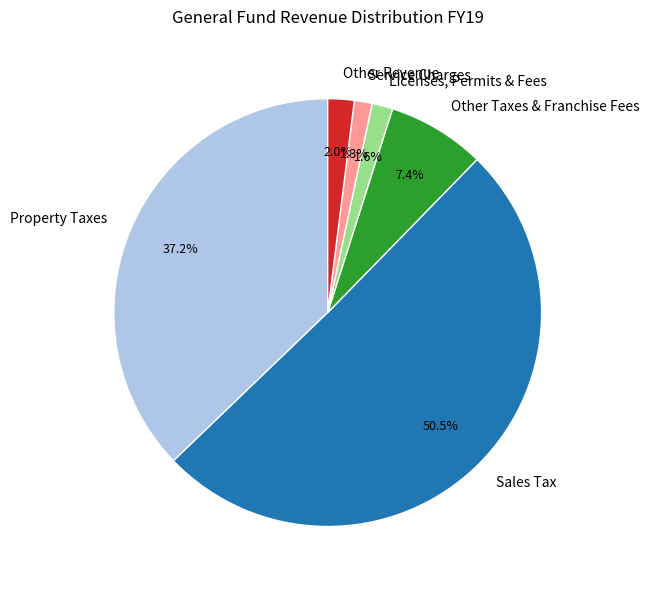

To the nearest percent, what is the difference between the largest and smallest slice percentages?

49%